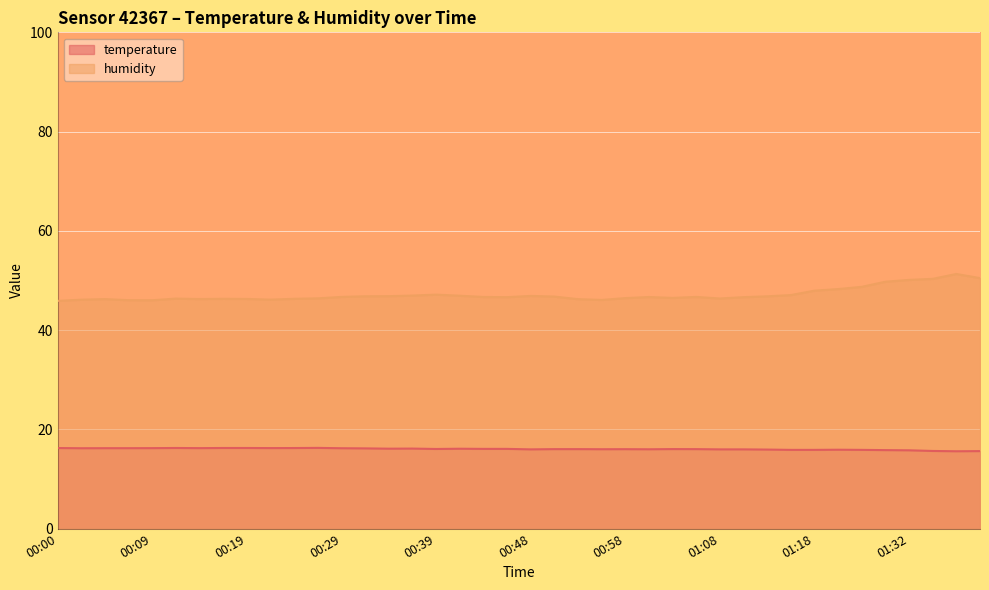

At which category does temperature reach its first local peak?

00:12